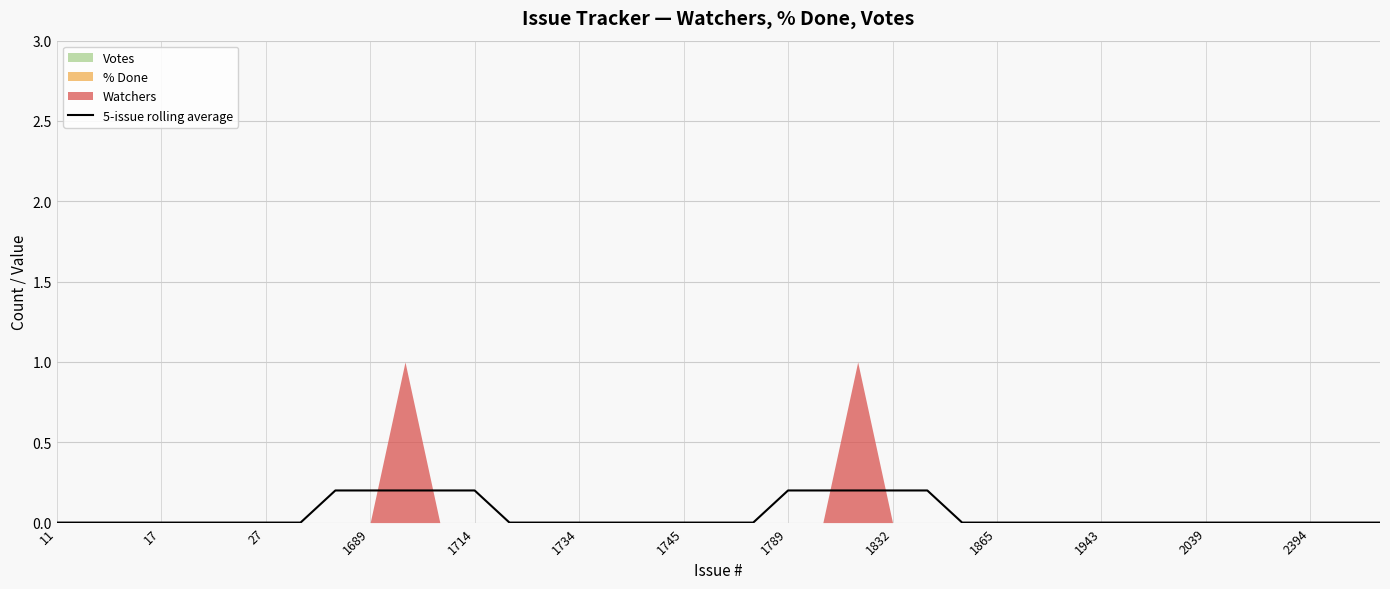

What is the difference between the maximum and minimum values?

0.2